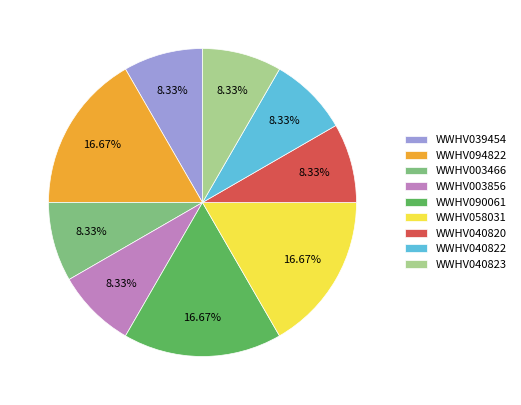

To the nearest percent, what is the average slice percentage?

11%